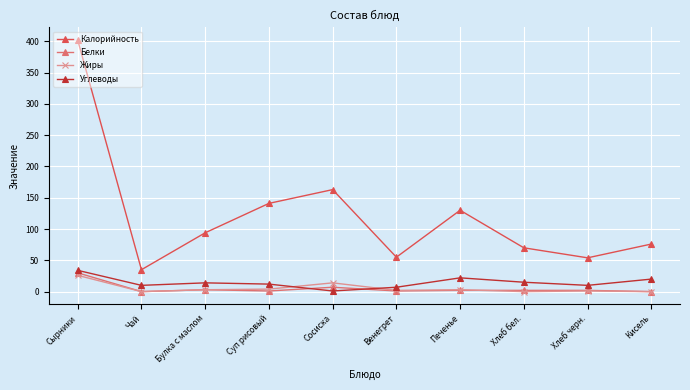

Is the value of Жиры at Хлеб черн. greater than the value of Калорийность at Сосиска?

No